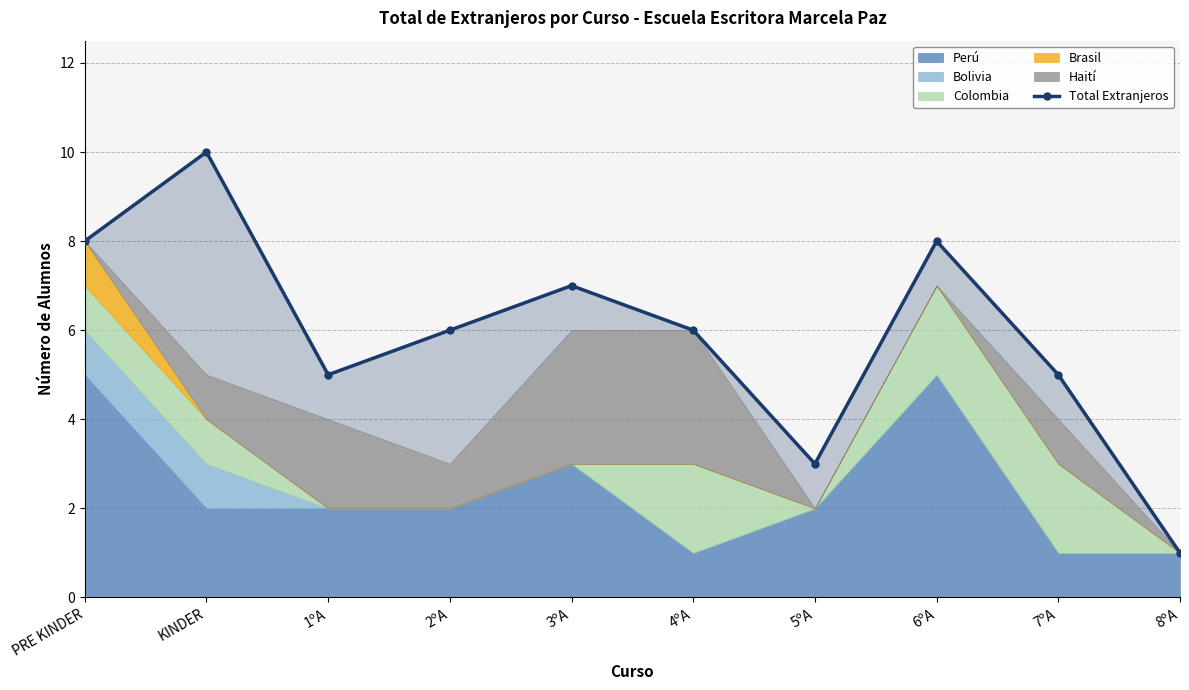

Which label corresponds to the smallest value in the chart?

8ºA